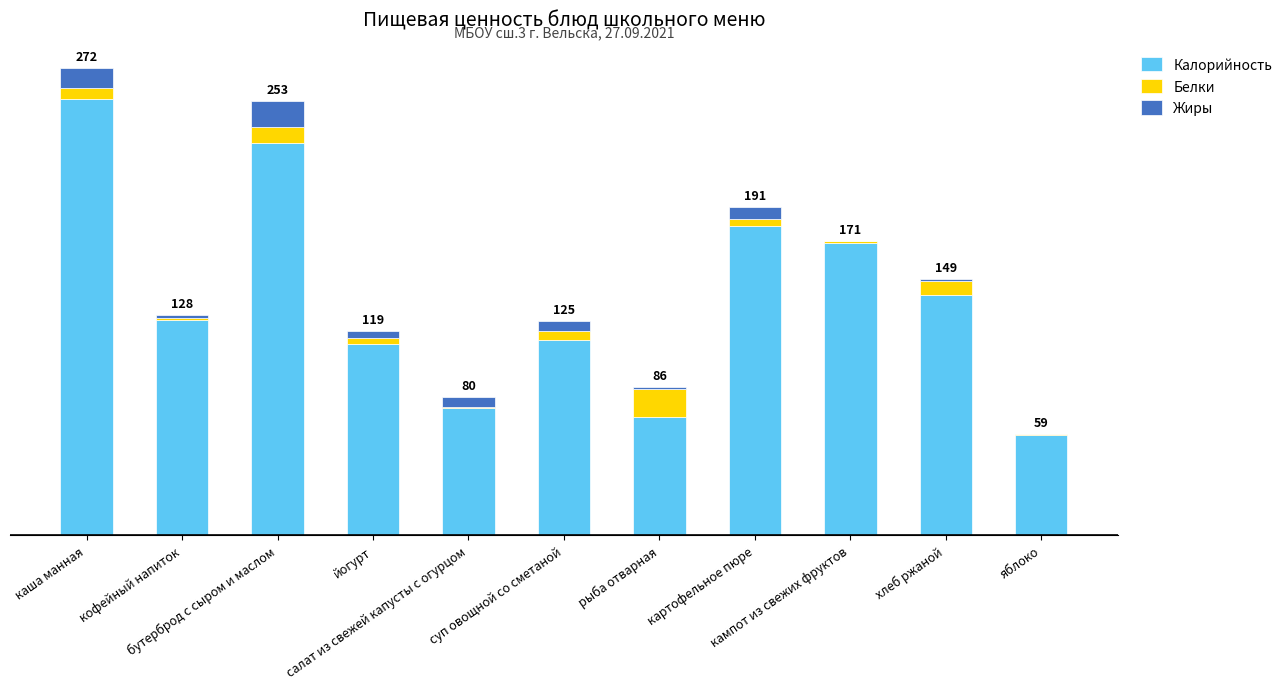

At how many categories does at least one series exceed 237?

1